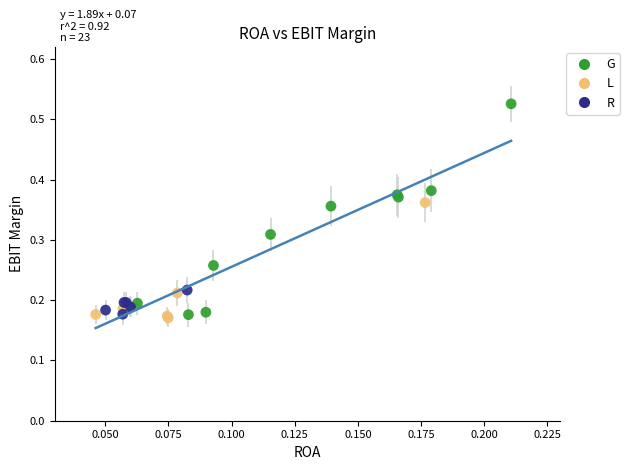

What are all the series names shown in the legend?

G, L, R